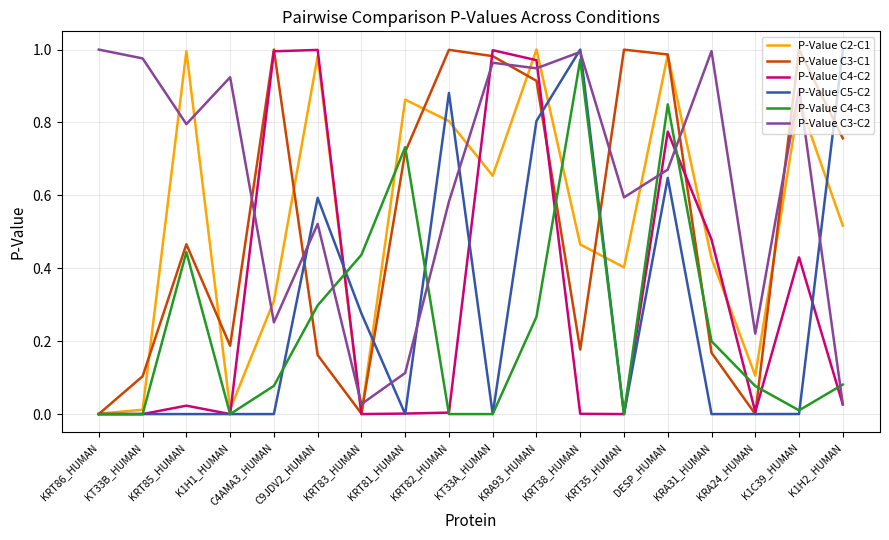

After their last crossing, which series has the higher values: P-Value C3-C1 or P-Value C5-C2?

P-Value C5-C2